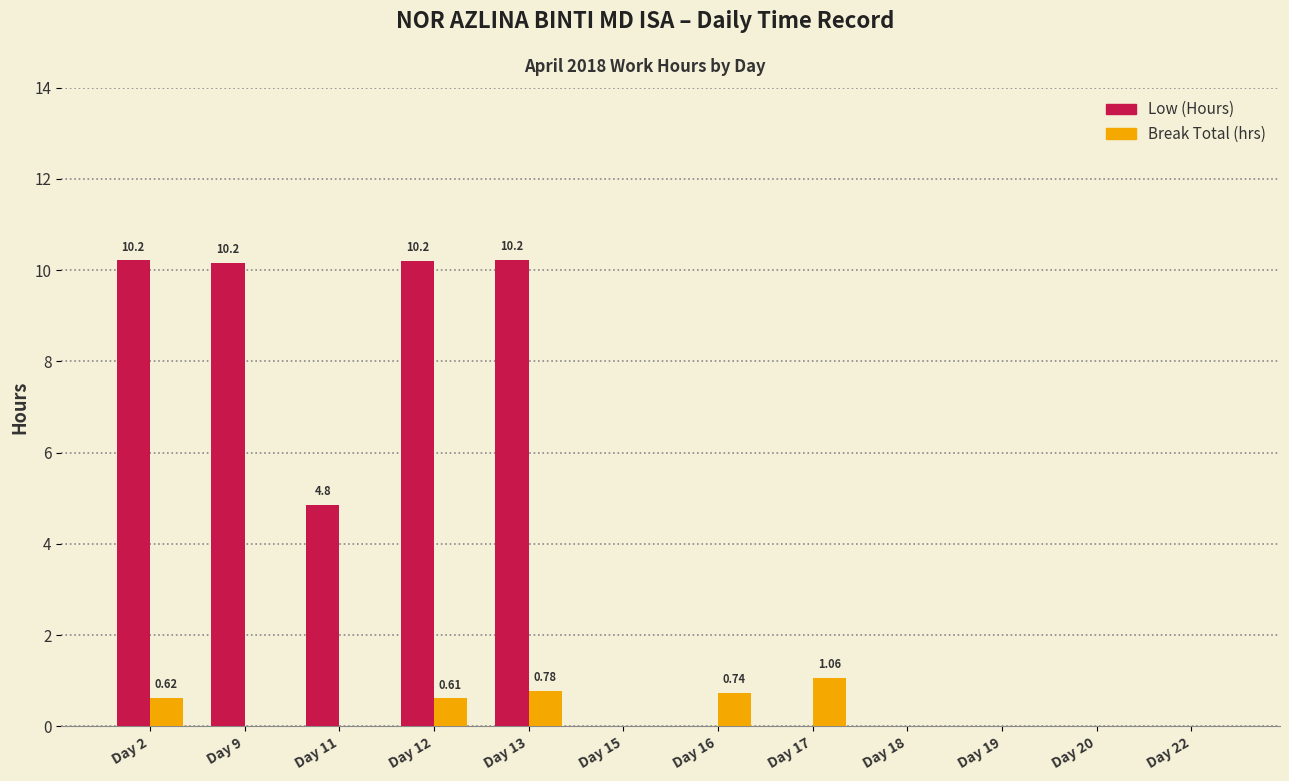

Are the bars horizontal?

No